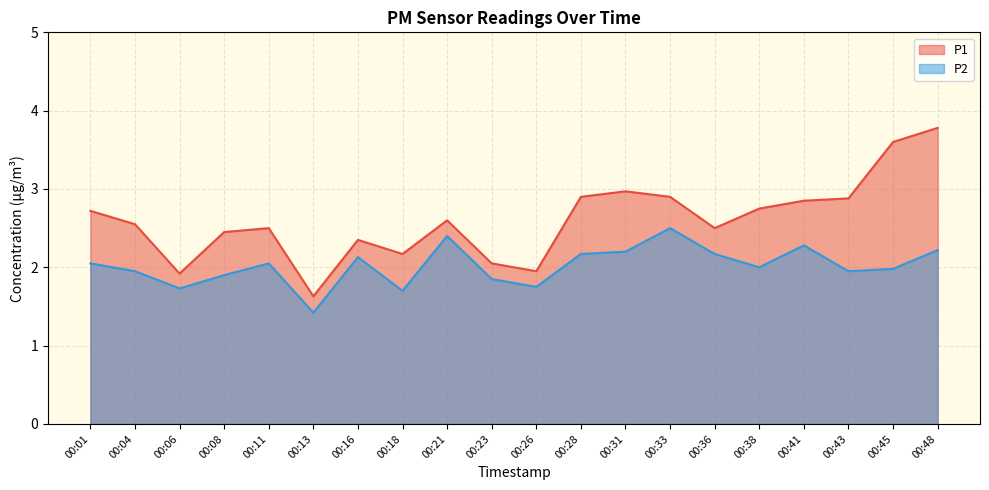

Which label corresponds to the smallest value in the chart?

00:13